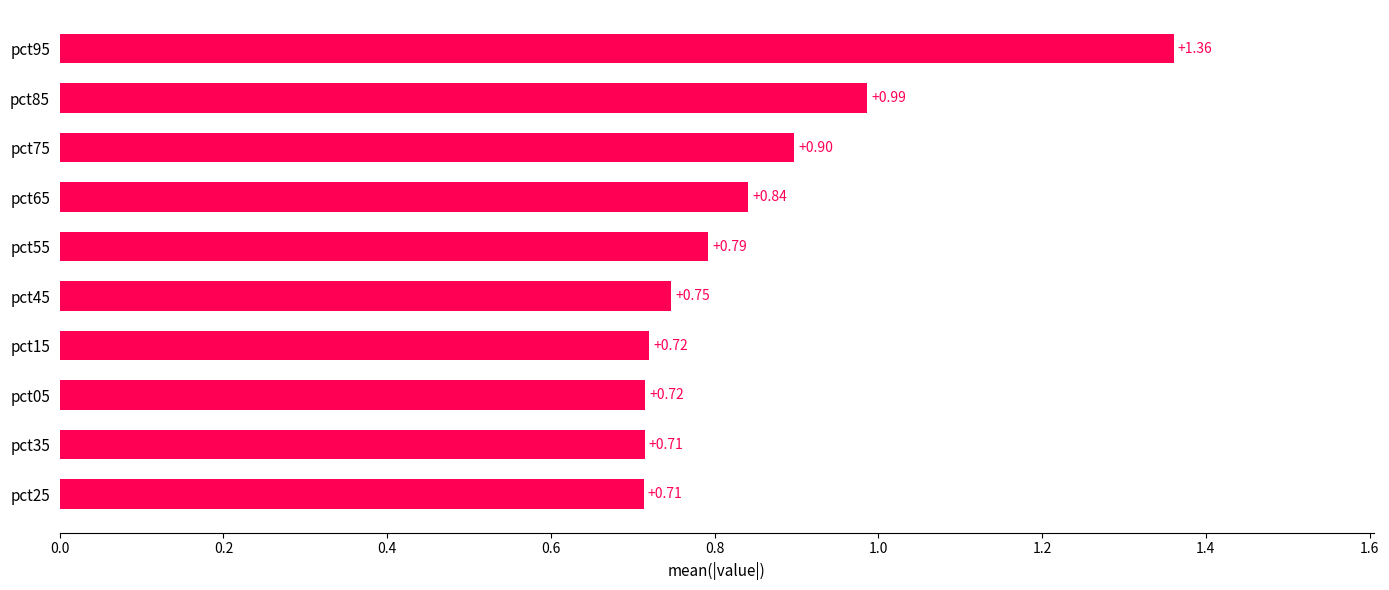

What is the sum of the values at pct85 and pct75?

1.9